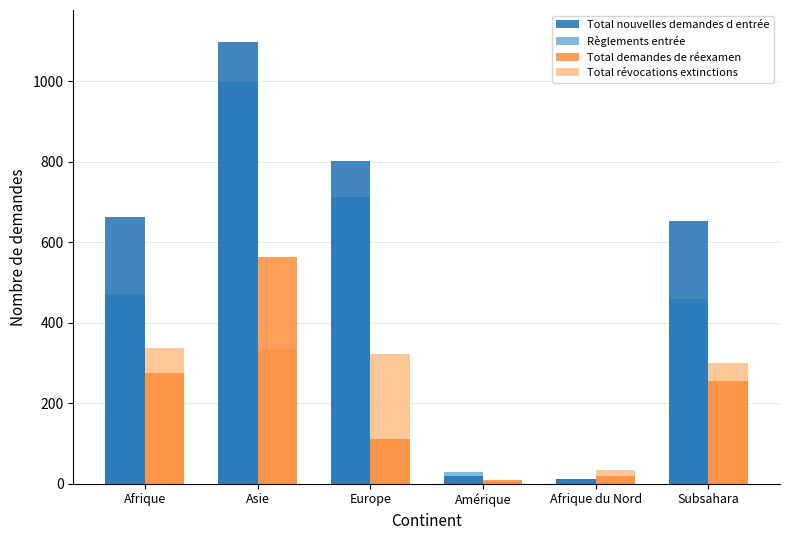

At how many categories does at least one series exceed 869?

1